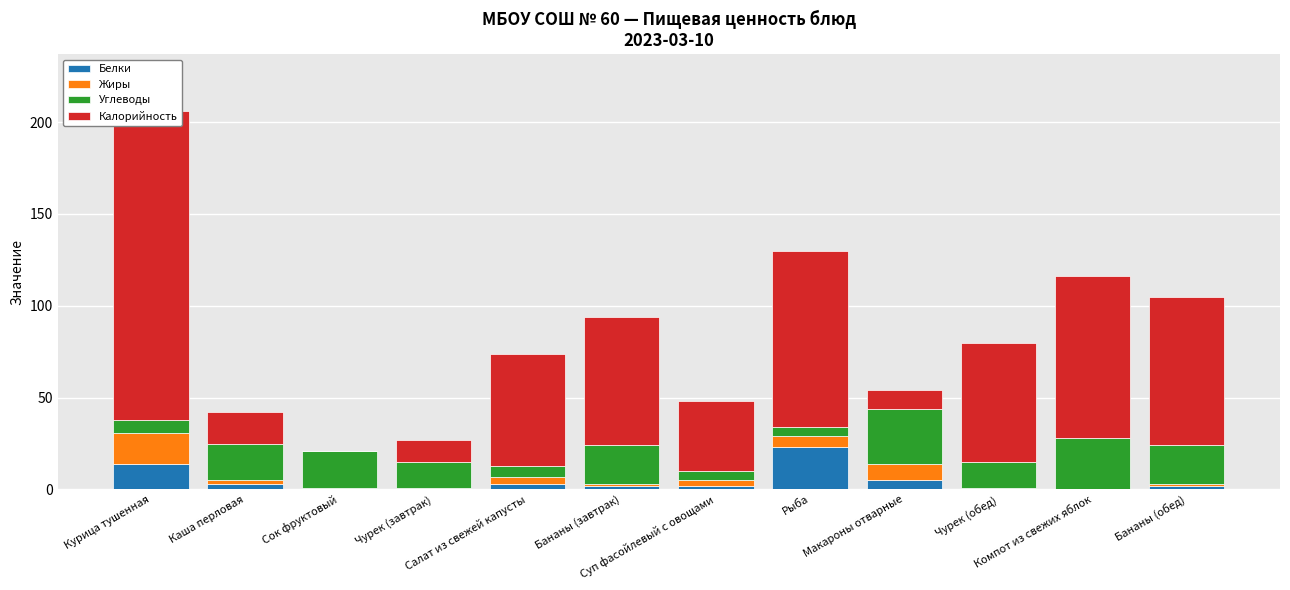

What position from the left is Сок фруктовый?

3